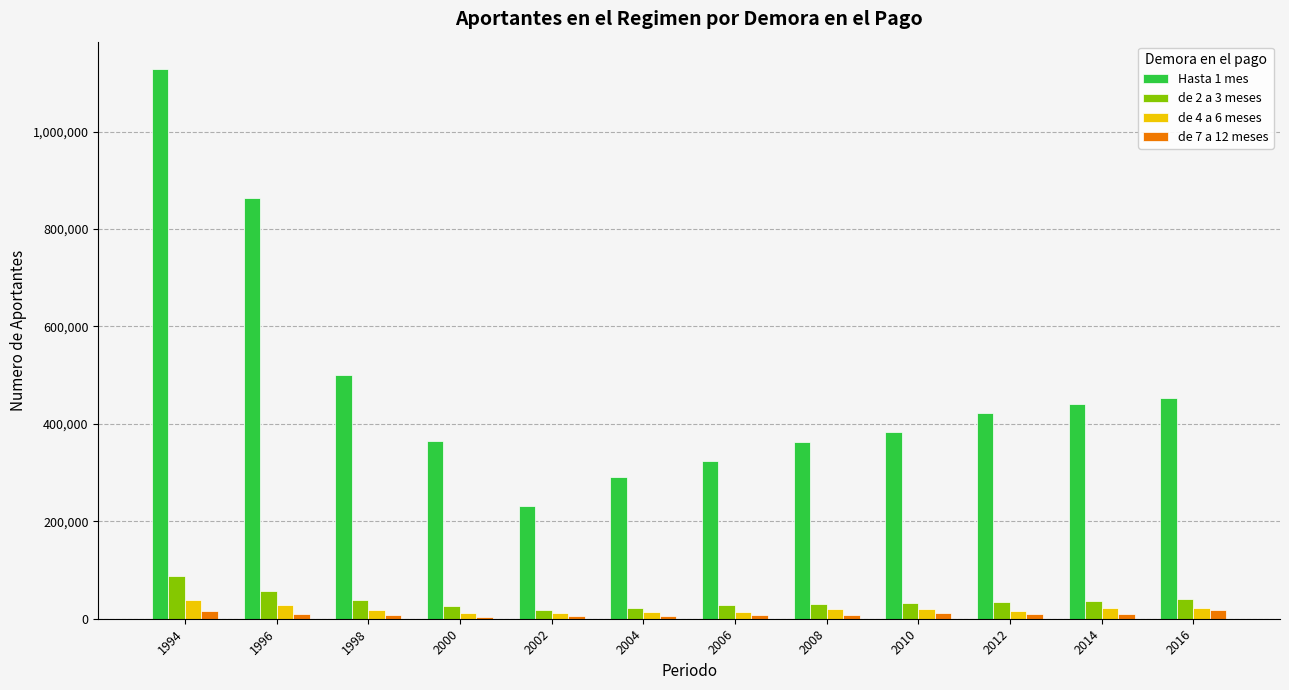

Which series has the largest total across all categories?

Hasta 1 mes